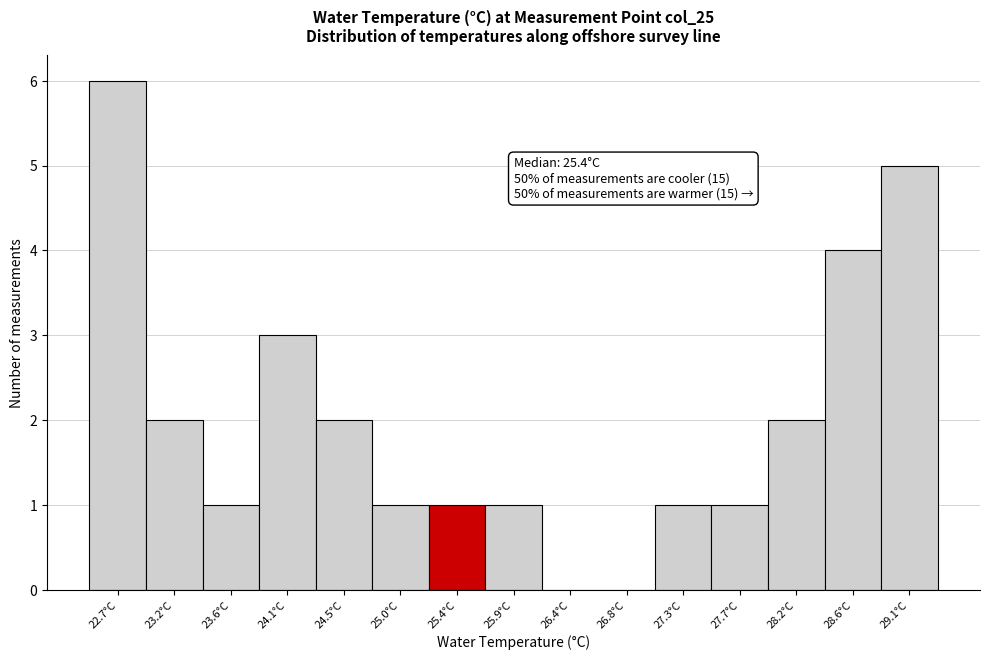

Which range on the x-axis has the tallest bar?

22.50 to 22.95